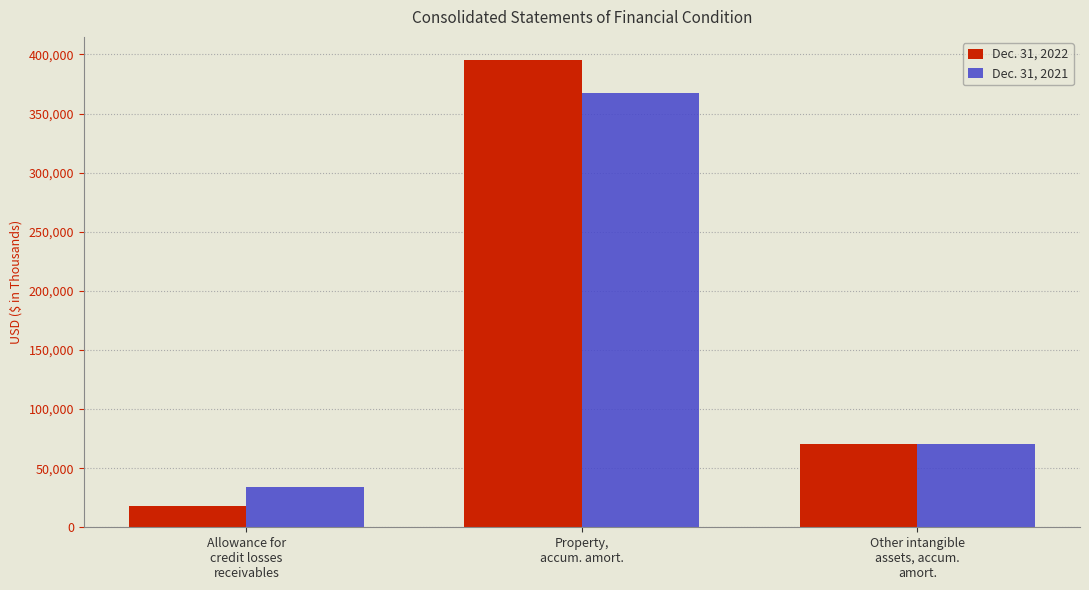

At which category is the sum across all series the highest?

Property,
accum. amort.